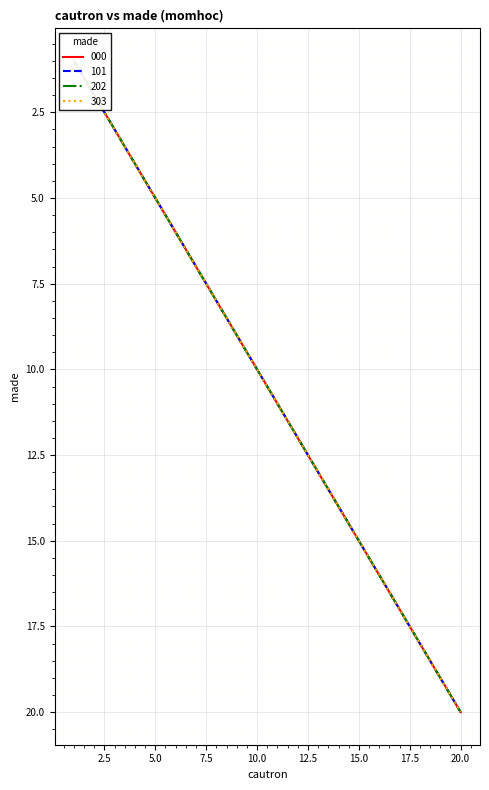

Is the value of 202 at 12 greater than the value of 303 at 4?

Yes